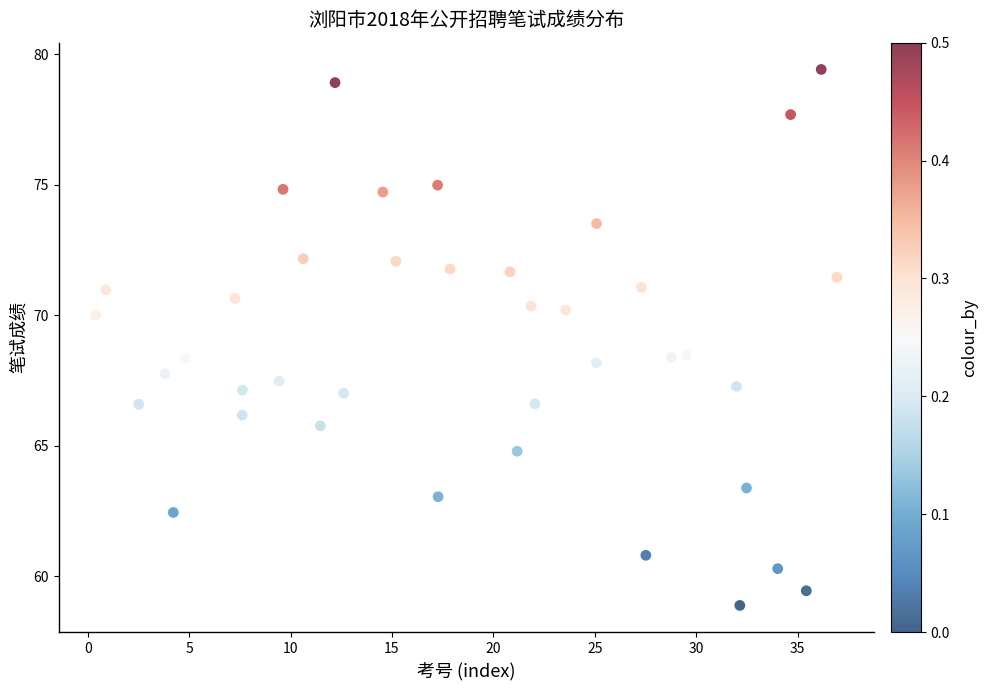

What is the range of Y values (max minus min)?

20.5